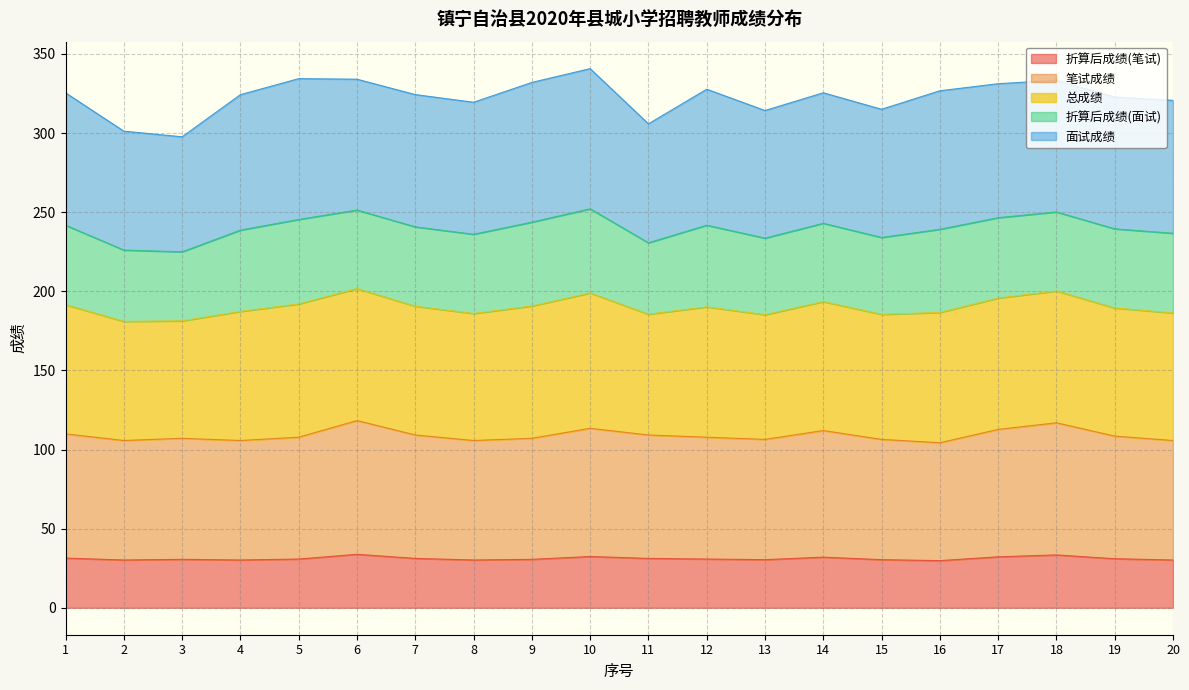

Is it true that 笔试成绩 equals 151.4 at 4?

False